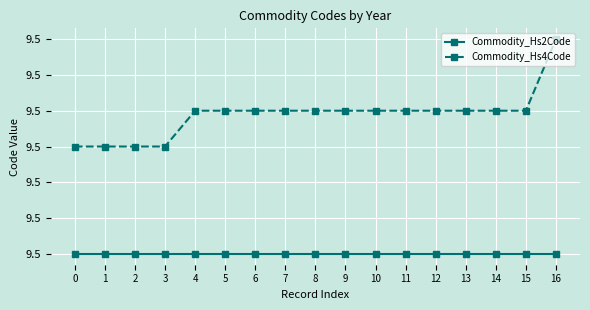

What is the approximate value of Commodity_Hs4Code at 2?

9.5